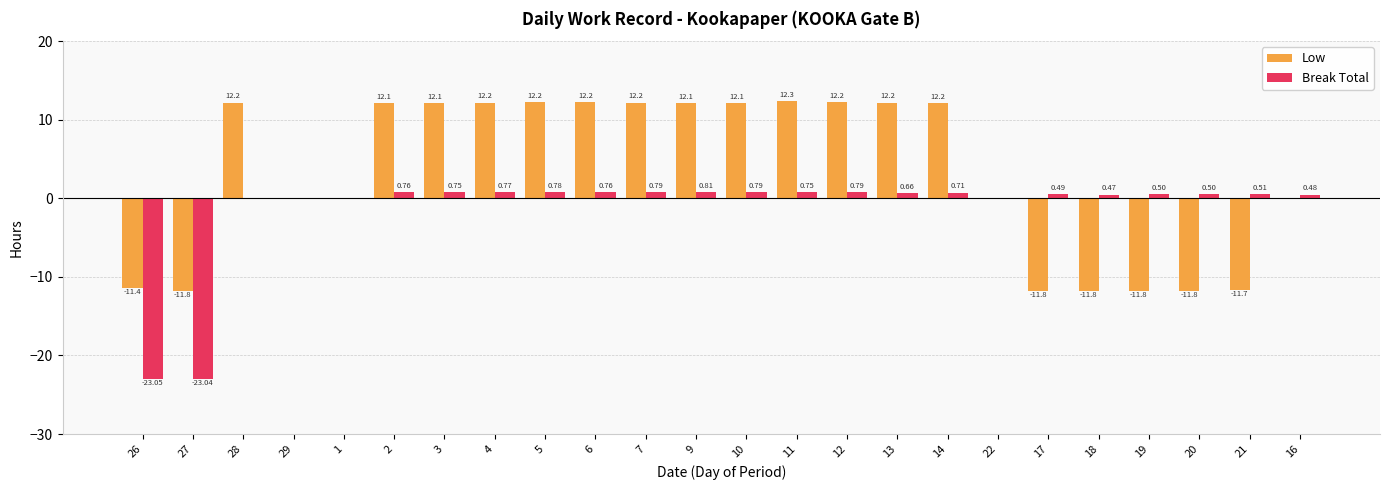

How many groups of bars are there?

24